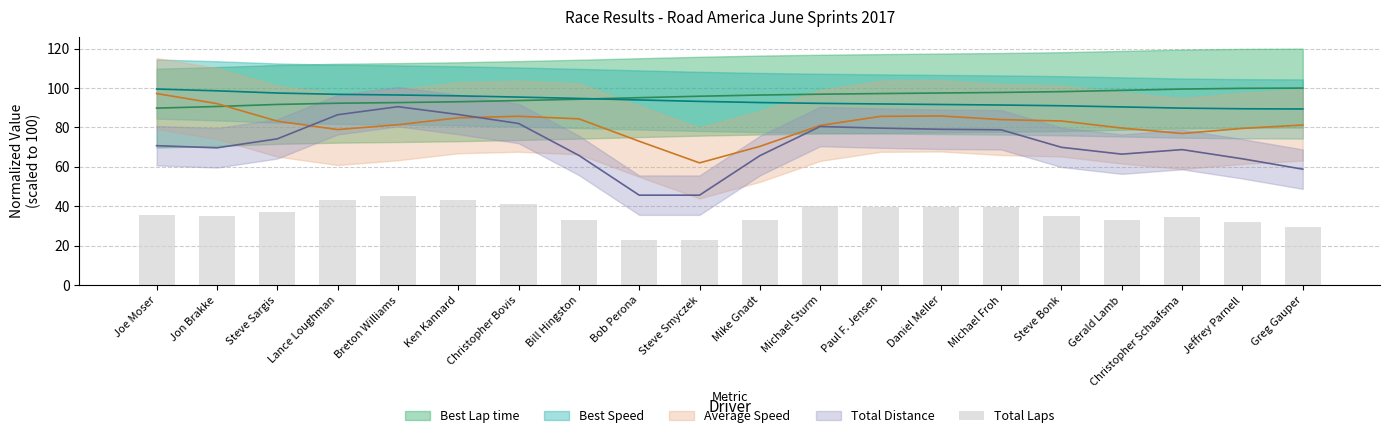

Is it true that the value at Jeffrey Parnell is 44.8?

False